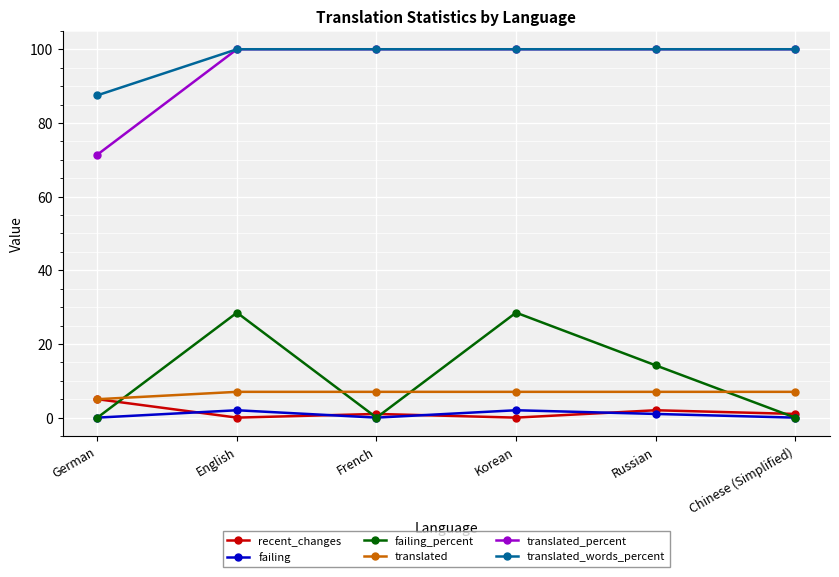

True or false: translated_percent and failing intersect in this chart.

False